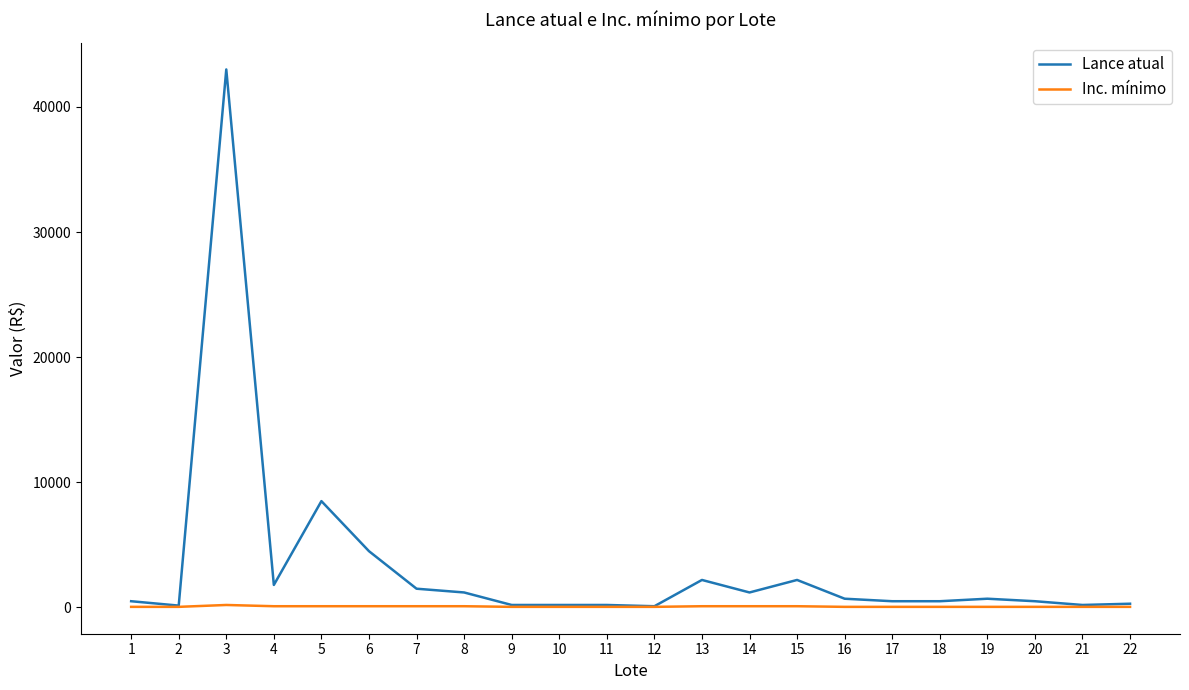

Which series has the largest range (max minus min)?

Lance atual